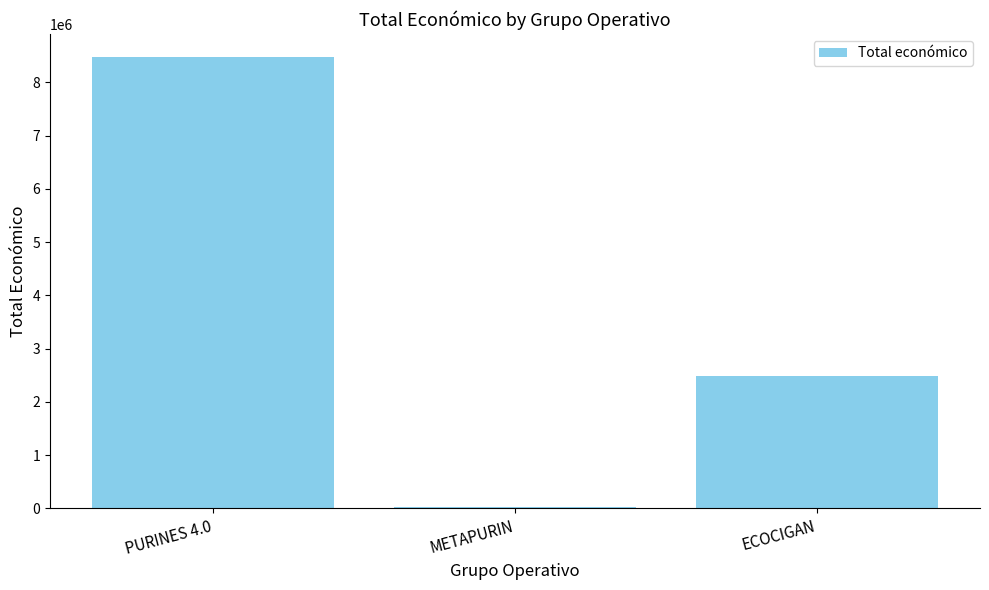

What is the difference between the values at PURINES 4.0 and METAPURIN?

8458004